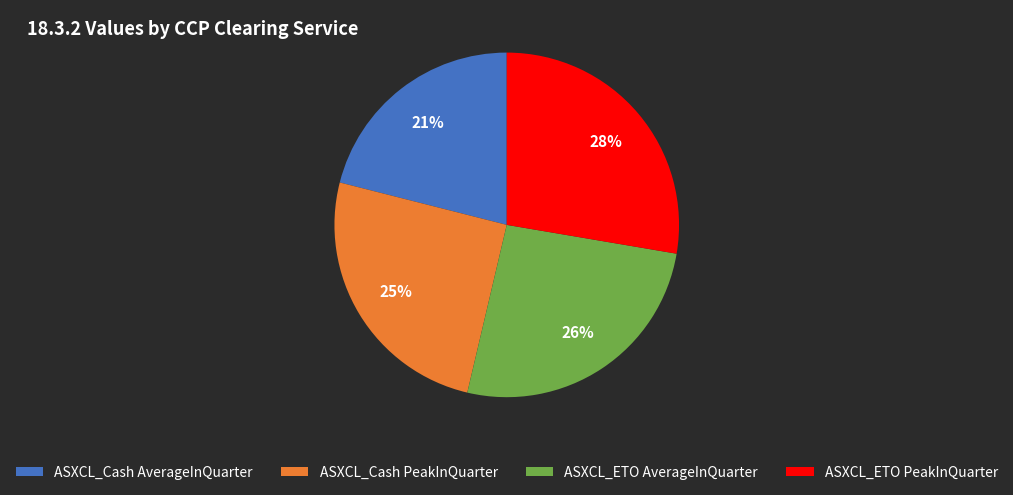

To the nearest percent, what is the average slice percentage?

25%